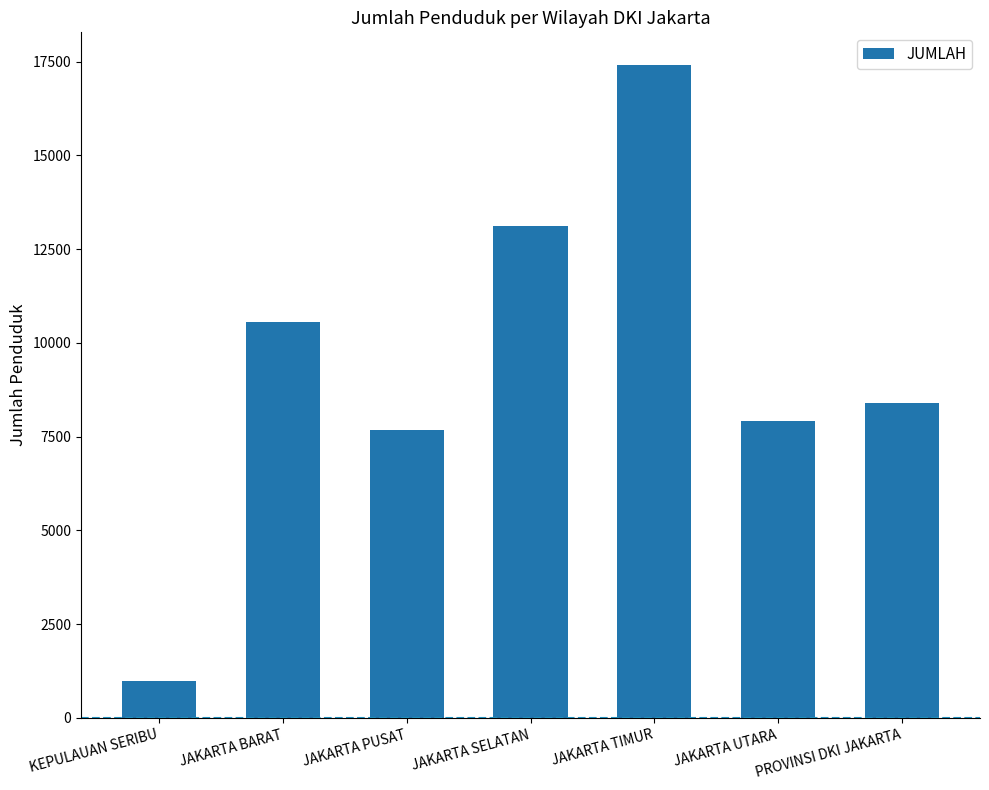

Which category has the highest value across all series?

JAKARTA TIMUR